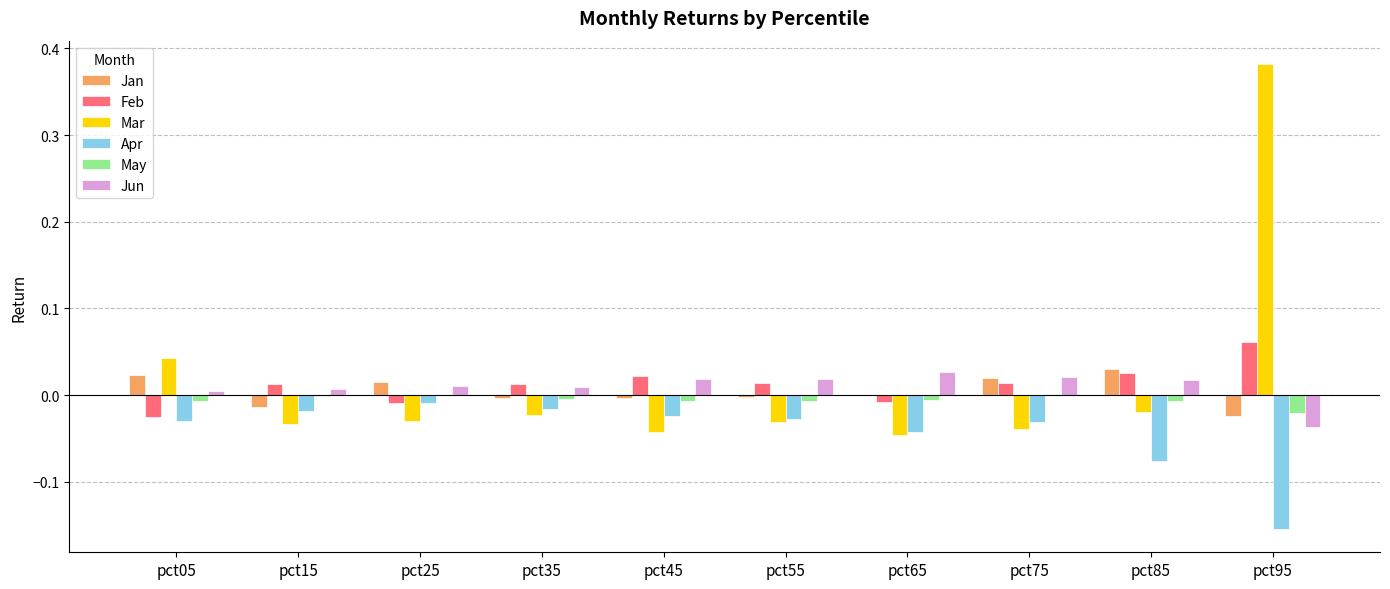

How many series are shown in this chart?

6